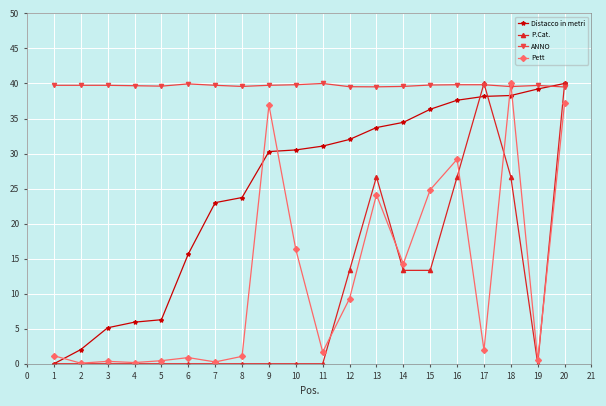

How many times do Distacco in metri and ANNO cross each other?

1